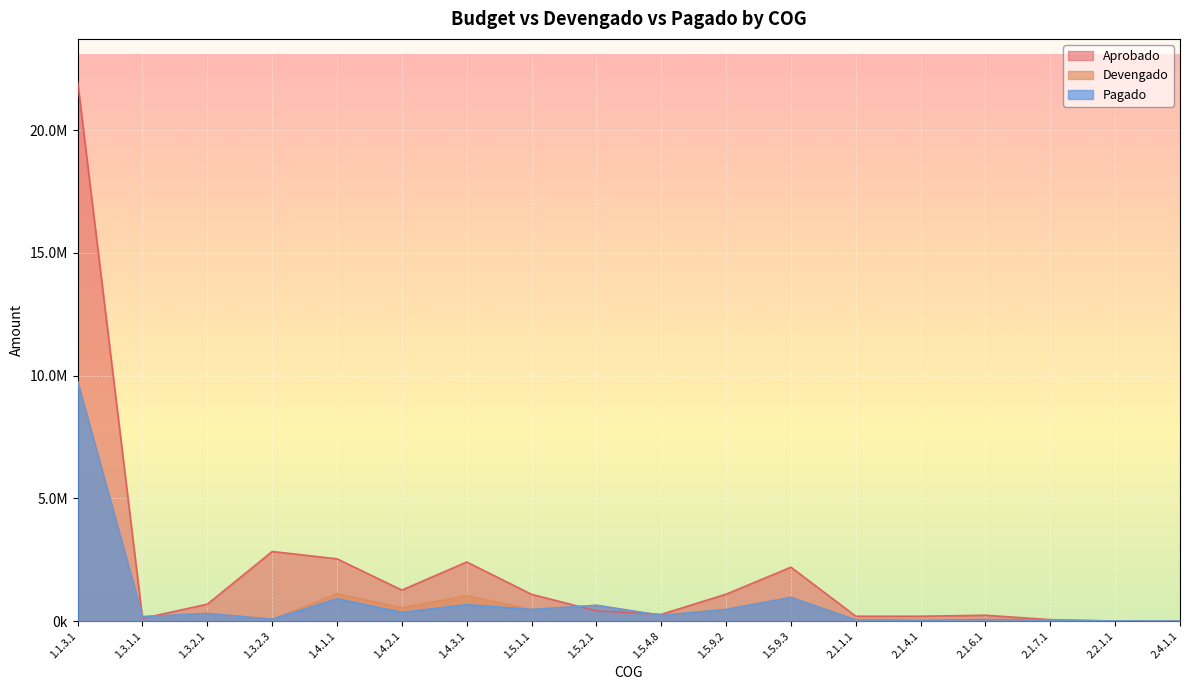

Reading left to right, transcribe all the data shown in this chart.

Devengado: 9750035.1	181058.7	312685.1	74702.1	1105832.0	550292.5	1037921.4	474600.0	642791.7	233746.2	475816.6	962647.7	50369.2	26199.1	61889.1	34106.1	5928.4	3004.4
Pagado: 9750035.1	181058.7	312685.1	74702.1	907846.8	355251.8	670397.8	474600.0	642791.7	233746.2	475816.6	962647.7	50369.2	26199.1	61889.1	34106.1	5928.4	3004.4
Aprobado: 21965941.0	111560.0	692078.0	2837518.0	2537795.0	1265448.0	2410072.0	1091727.0	418604.0	276831.0	1098297.0	2196594.0	200000.0	200000.0	240000.0	60000.0	0.0	0.0